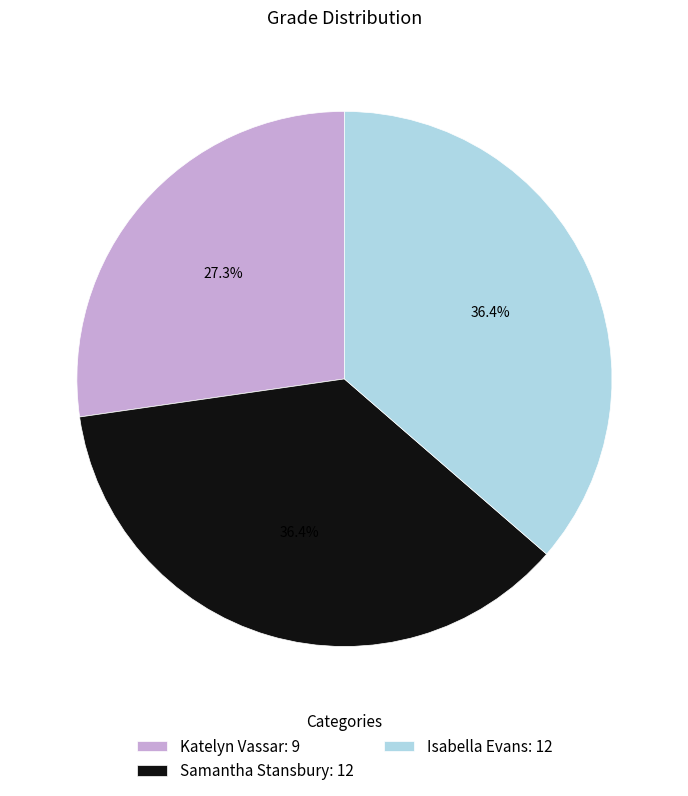

To the nearest percent, what portion does Isabella Evans represent?

36%